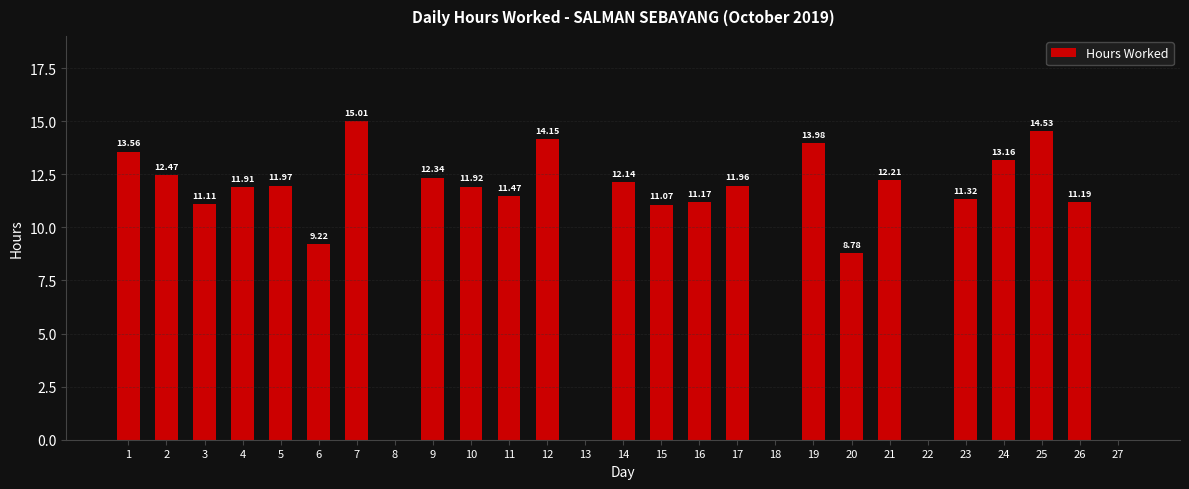

Reading left to right, list all the values displayed in this chart.

1=13.6	2=12.5	3=11.1	4=11.9	5=12.0	6=9.2	7=15.0	8=0.0	9=12.3	10=11.9	11=11.5	12=14.2	13=0.0	14=12.1	15=11.1	16=11.2	17=12.0	18=0.0	19=14.0	20=8.8	21=12.2	22=0.0	23=11.3	24=13.2	25=14.5	26=11.2	27=0.0